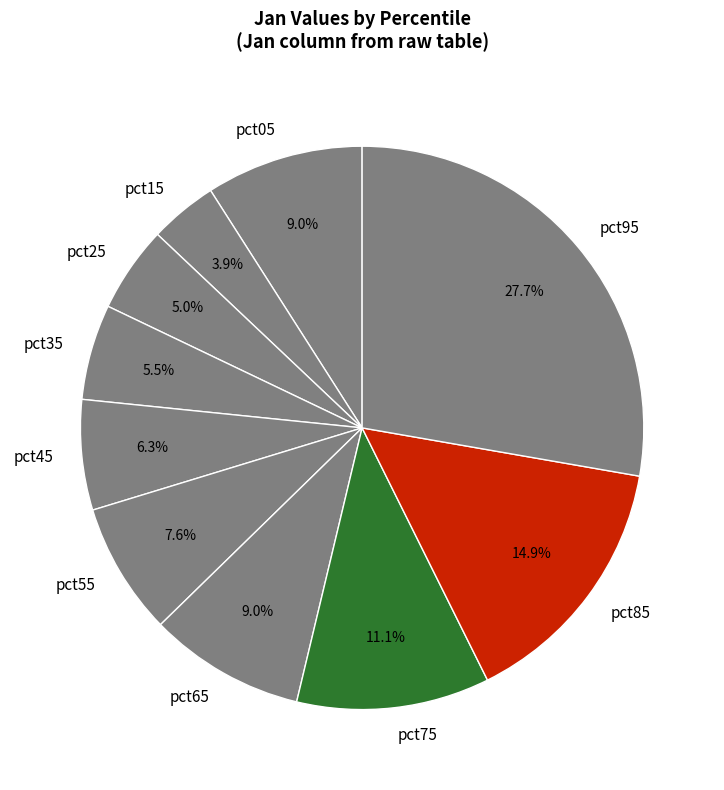

Is it true that pct05 is 1% of the pie?

False